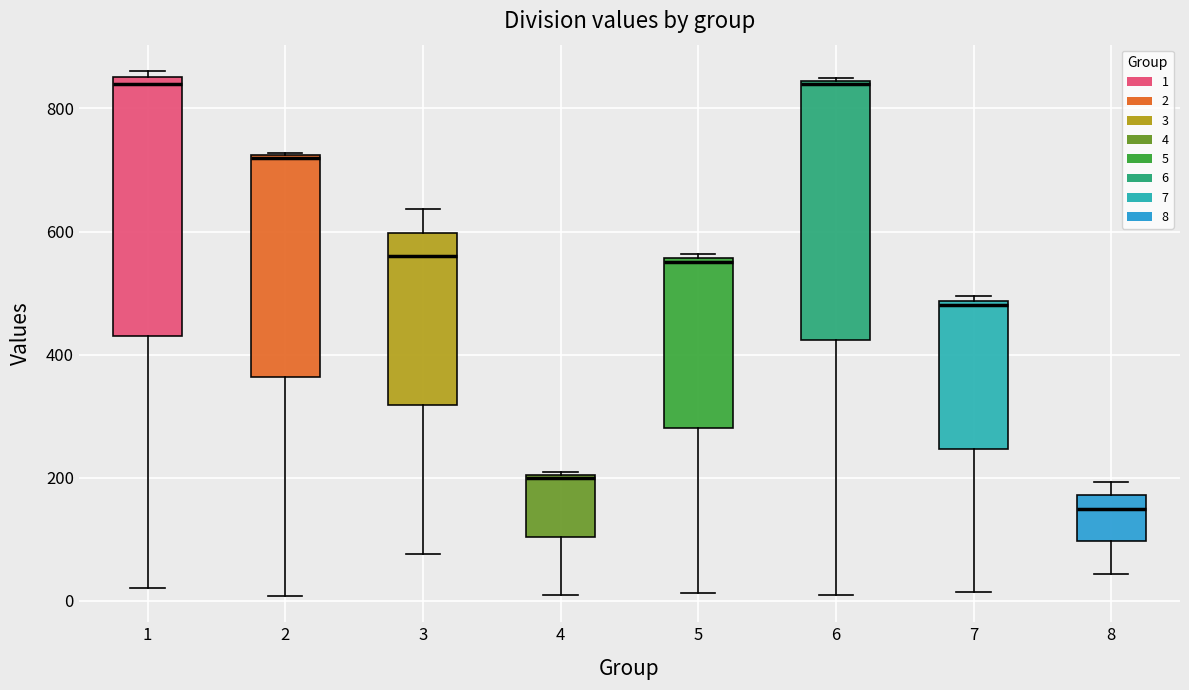

Which box's median line is the lowest?

8